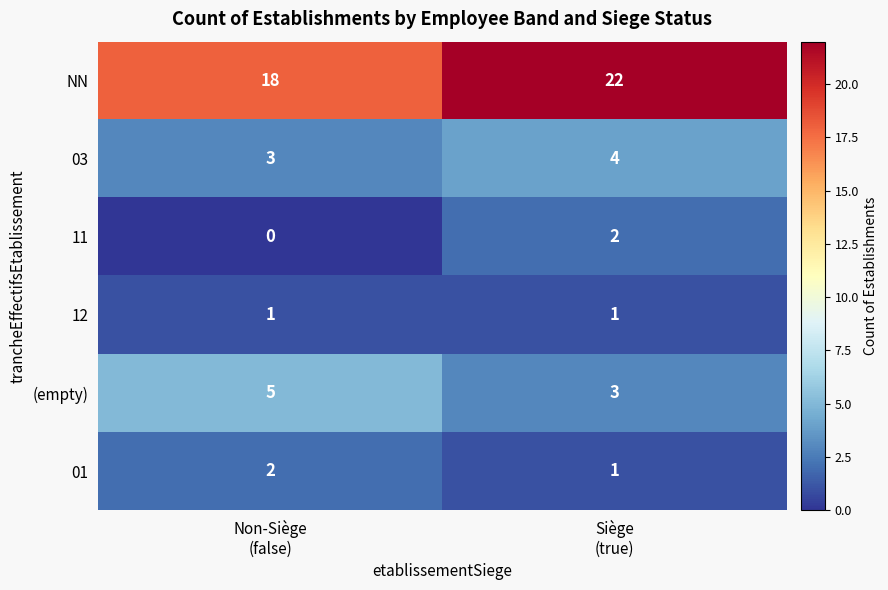

How many positive values does the 11 series have?

1